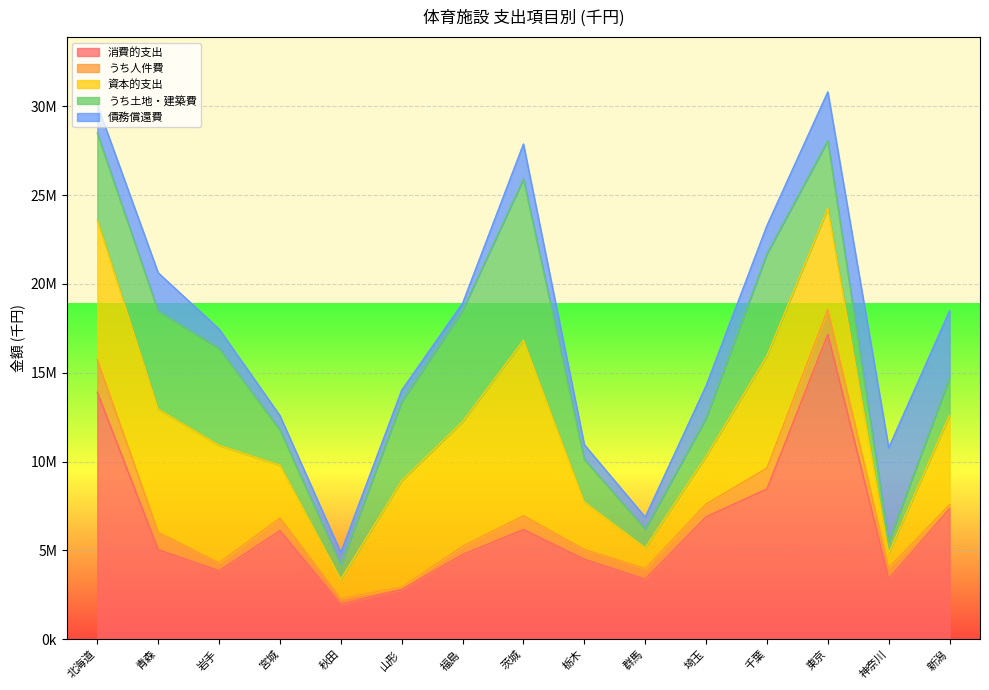

What is the approximate value of 債務償還費 at 北海道?

1598650